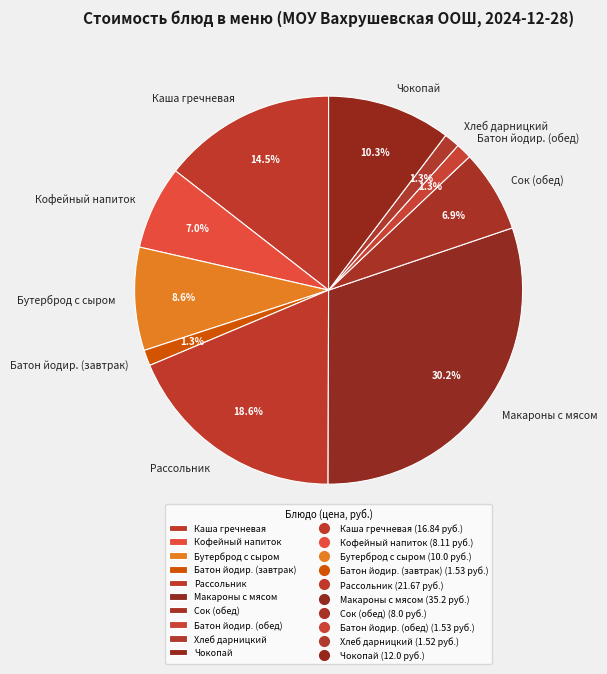

Count the number of slices in the pie.

10